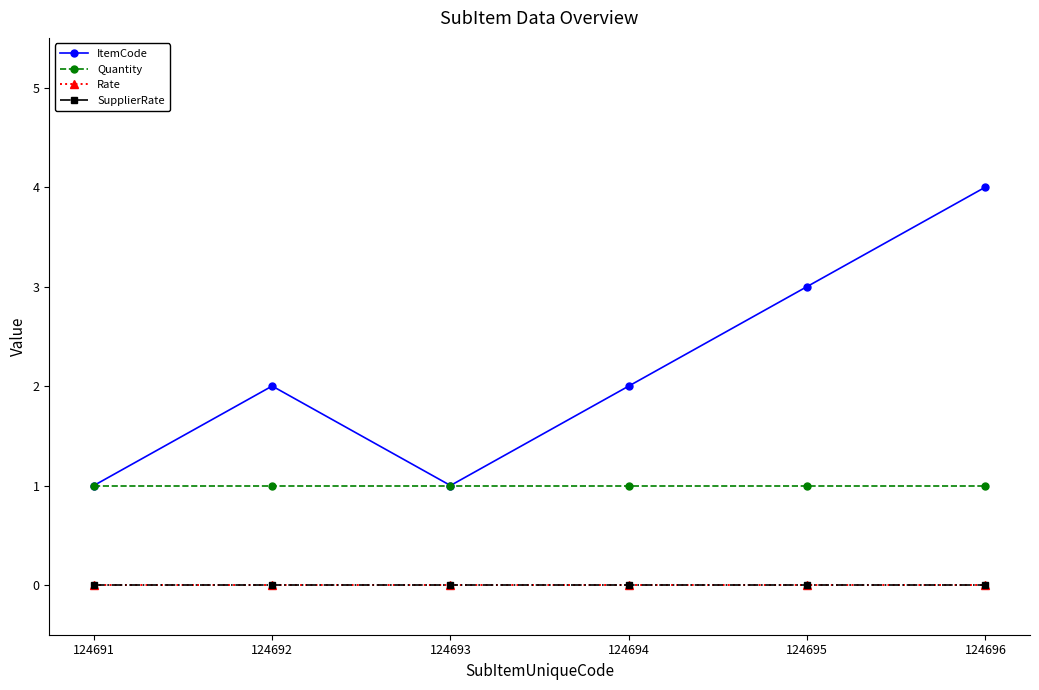

Which category has the highest value in the Quantity series?

124691